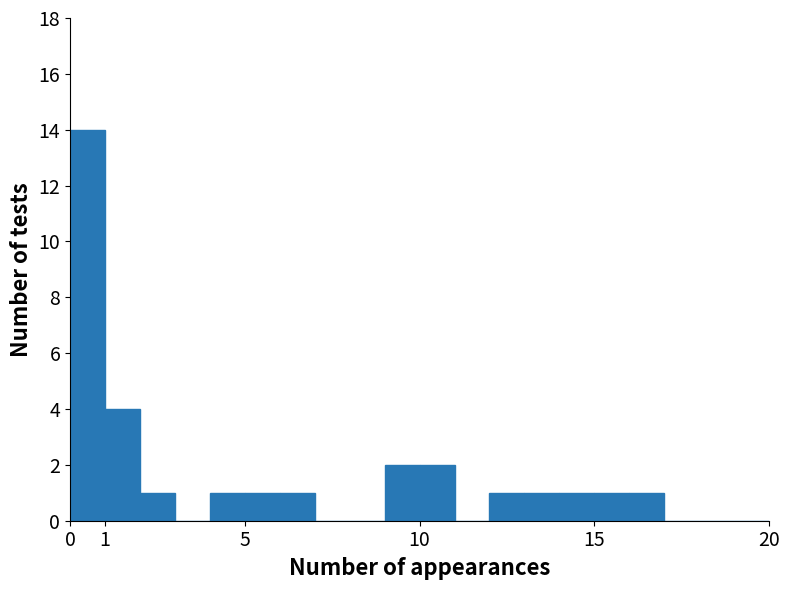

Reading left to right, list every bar in this chart as the range it spans on the x-axis followed by its height. The values are not printed on the chart, so give them approximately, as read against the axis.

0 to 1: 14
1 to 2: 4
2 to 3: 1
3 to 4: 0
4 to 5: 1
5 to 6: 1
6 to 7: 1
7 to 8: 0
8 to 9: 0
9 to 10: 2
10 to 11: 2
11 to 12: 0
12 to 13: 1
13 to 14: 1
14 to 15: 1
15 to 16: 1
16 to 17: 1
17 to 18: 0
18 to 19: 0
19 to 20: 0